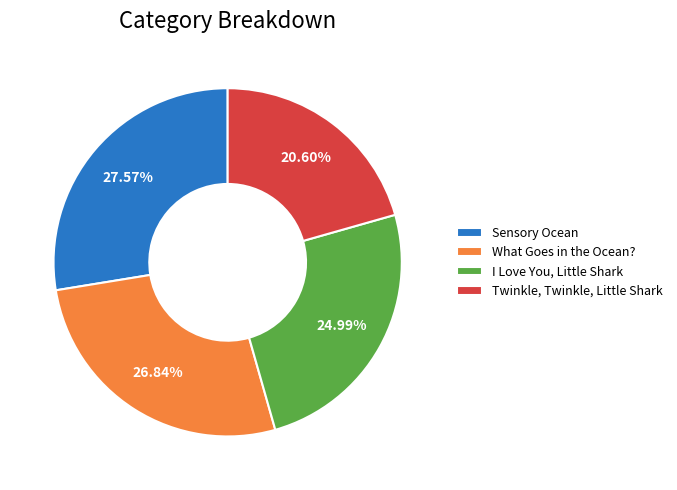

How many segments does this pie chart have?

4